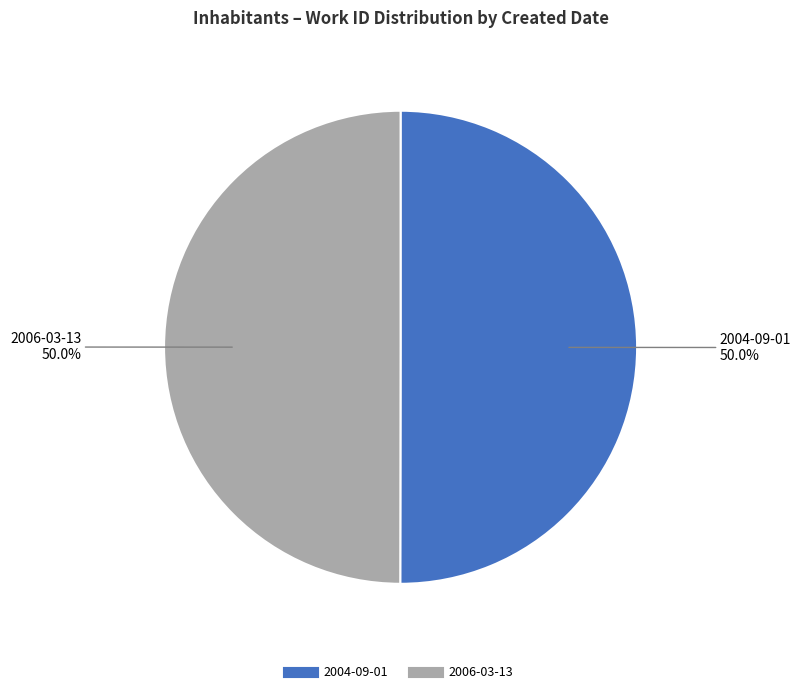

Count the number of slices in the pie.

2